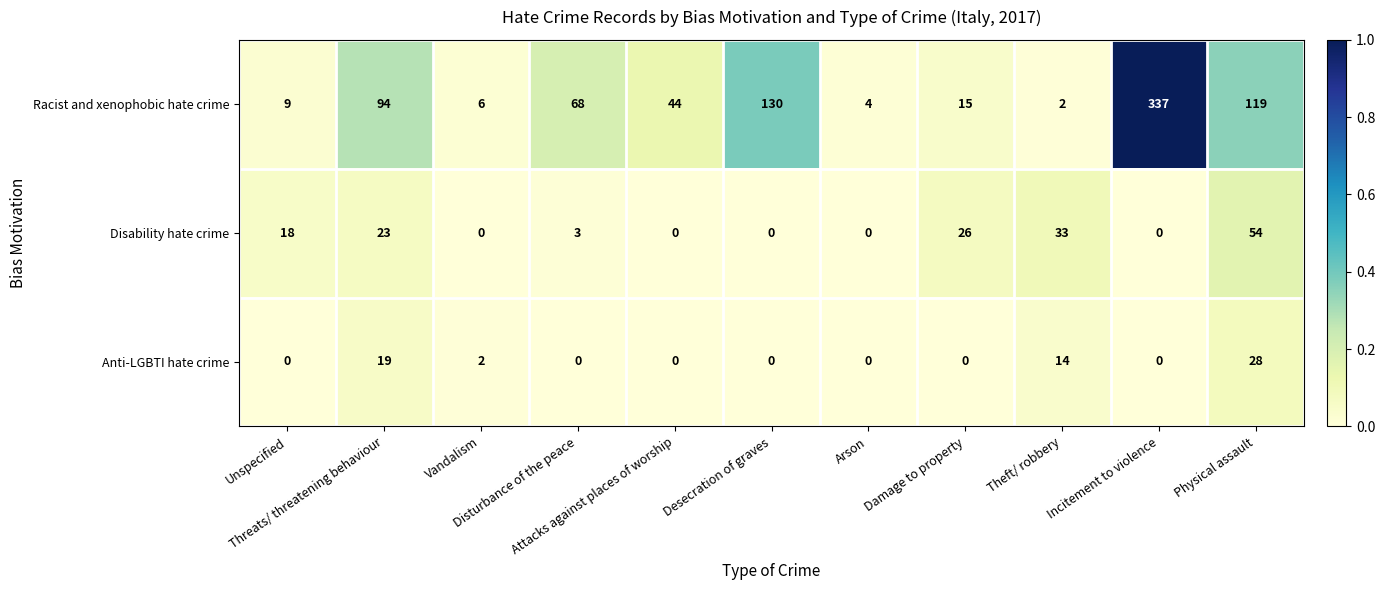

Which series has the largest range (max minus min)?

Racist and xenophobic hate crime